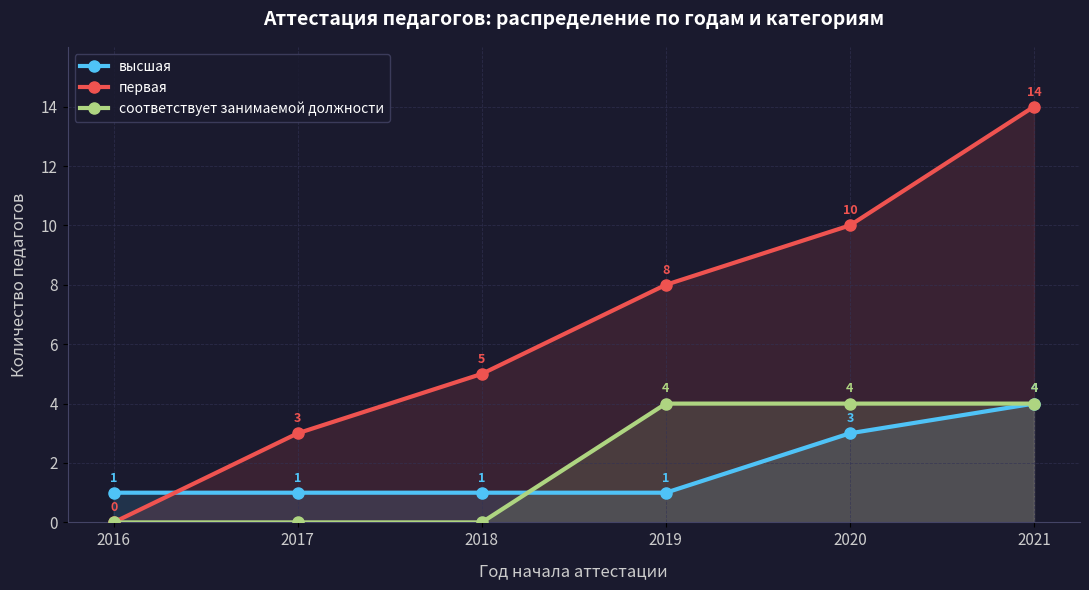

Between 2016 and 2017, which series saw the biggest shift?

первая